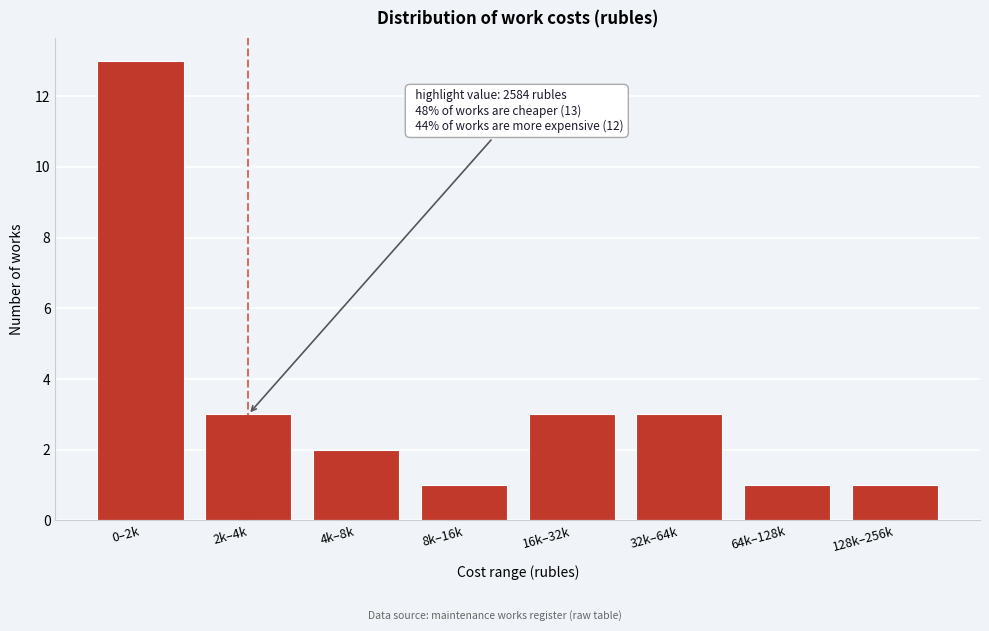

Reading left to right, extract all data points from this chart.

13	3	2	1	3	3	1	1